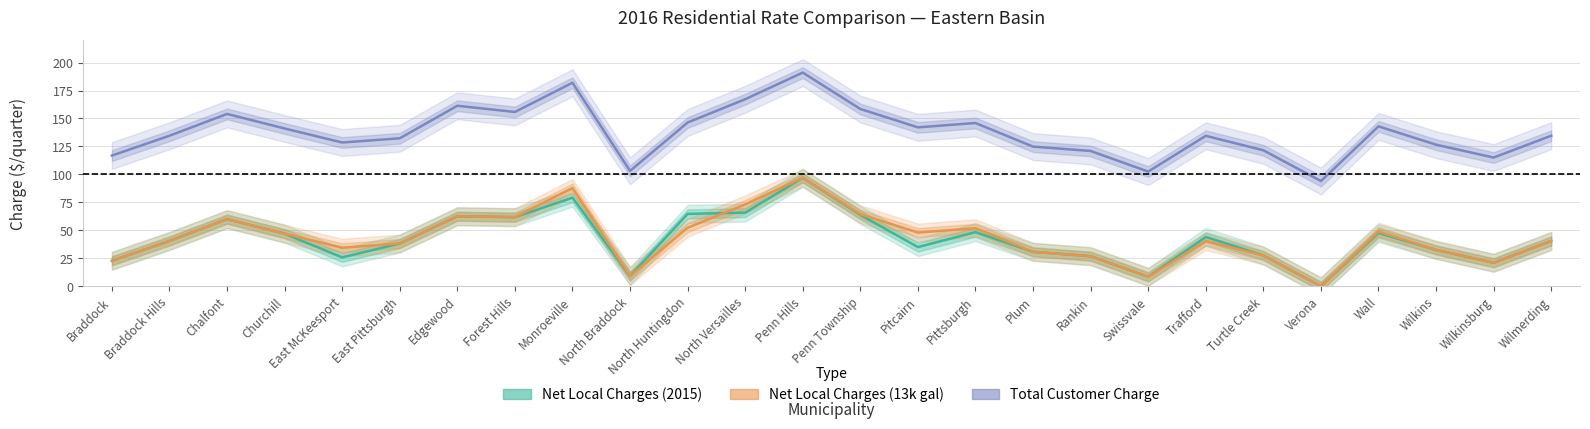

List the series in order of their peak value, lowest first.

Net Local Charges (2015), Net Local Charges (13k gal), Total Customer Charge